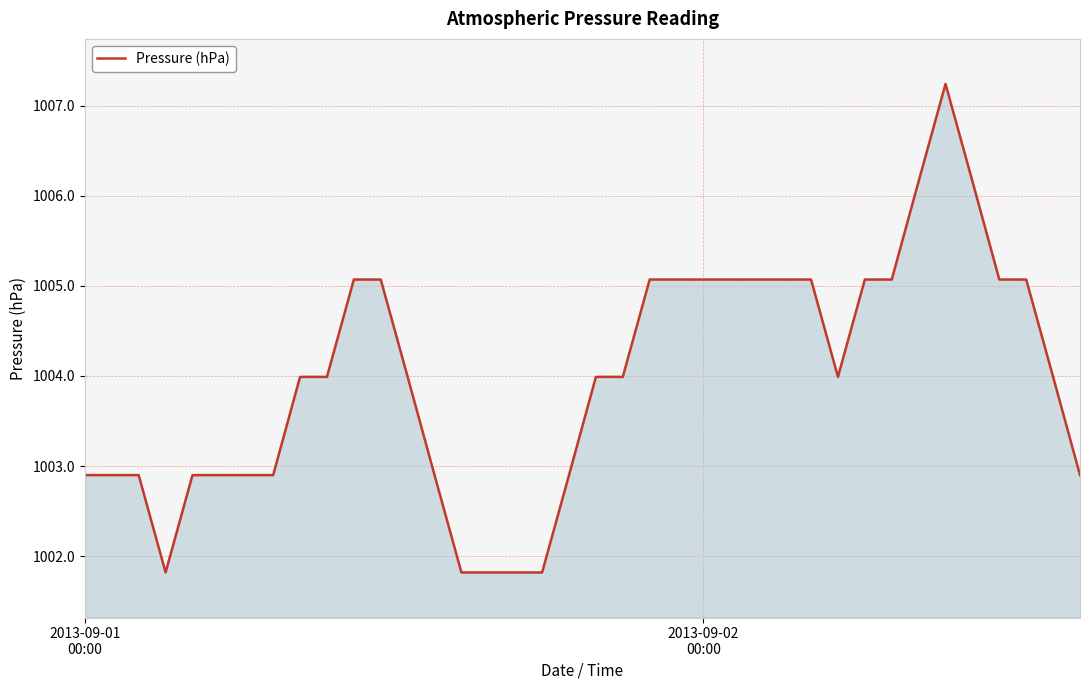

What is the difference between the second highest and second lowest values?

4.3